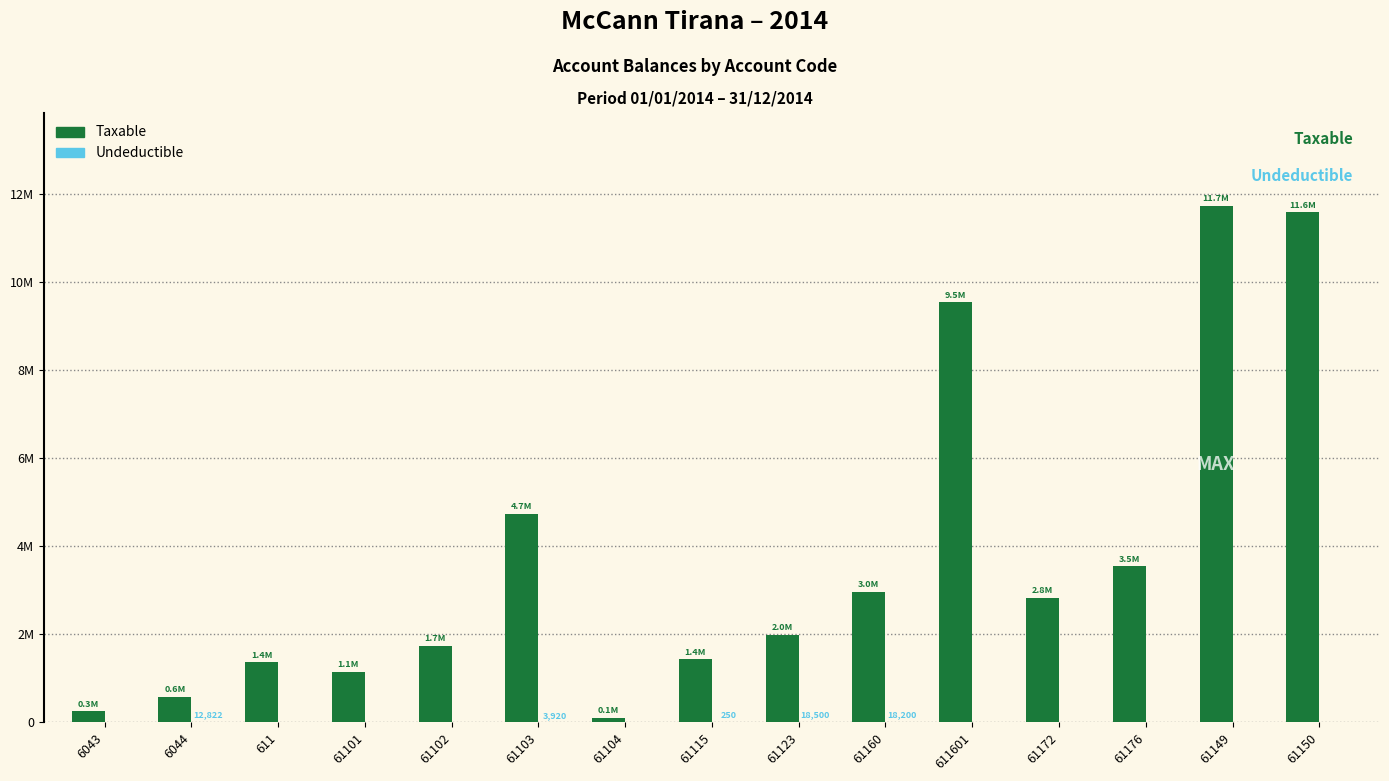

What is the difference between the Taxable values at 611 and 61172?

1464574.8